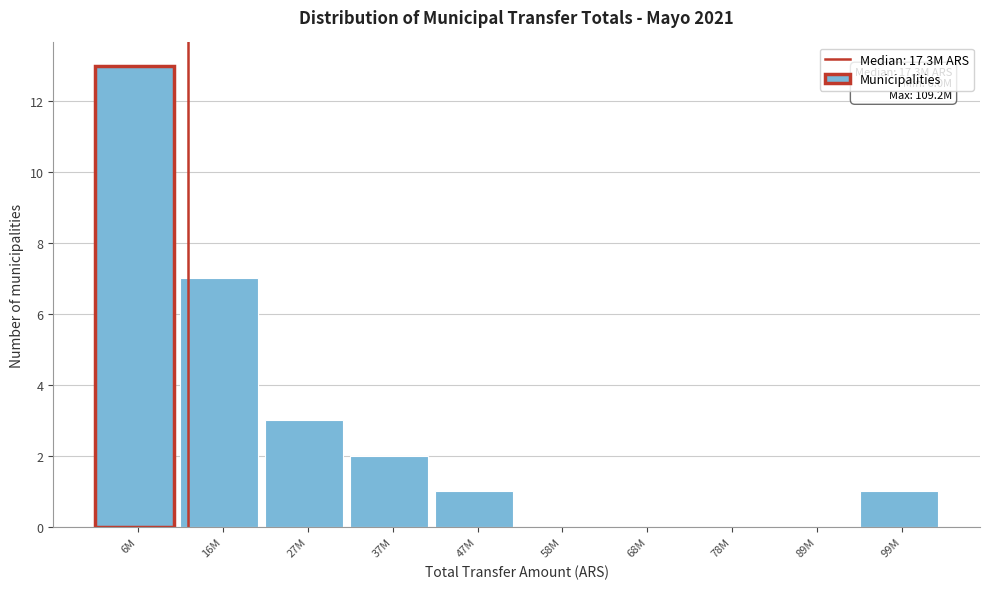

Reading right to left, transcribe all the data shown in this chart.

99M=1	89M=0	78M=0	68M=0	58M=0	47M=1	37M=2	27M=3	16M=7	6M=13